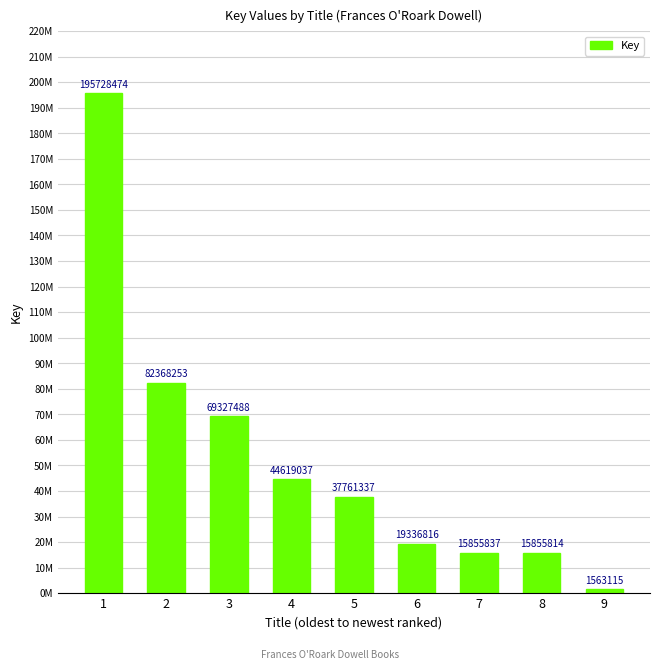

Are the bars horizontal?

No